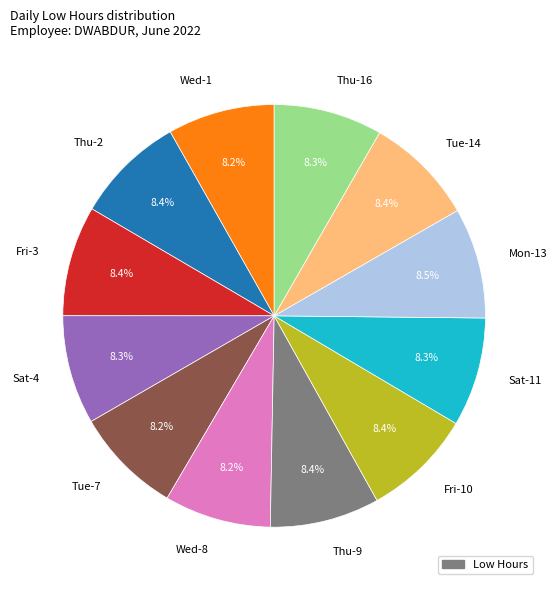

Does Wed-8 represent more than half of the total?

No